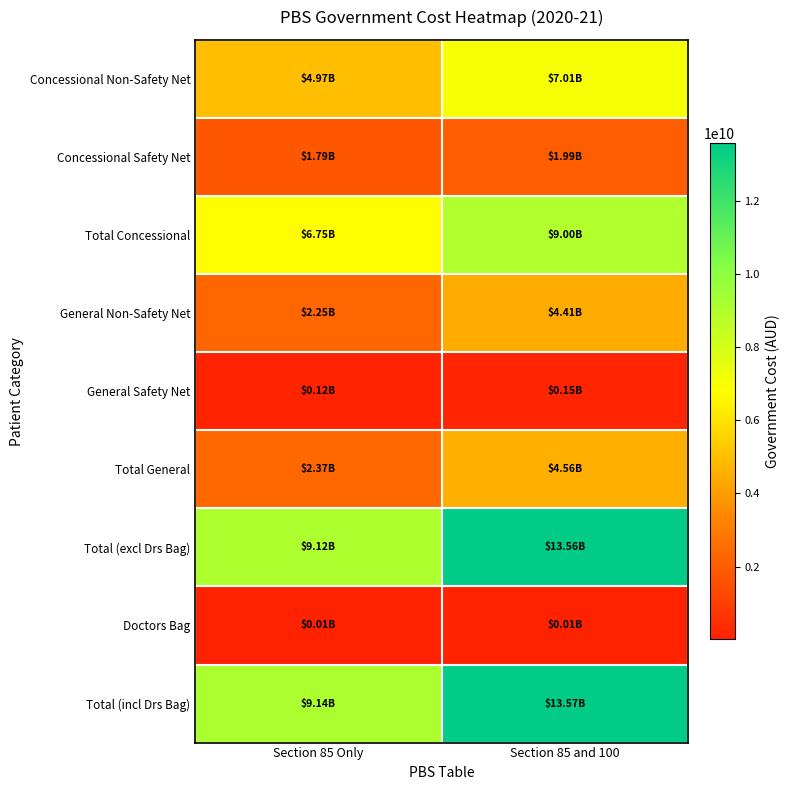

Reading left to right, transcribe all the data shown in this chart.

Concessional Non-Safety Net: Section 85 Only=4966909221.4	Section 85 and 100=7010646005.2
Concessional Safety Net: Section 85 Only=1787793796.8	Section 85 and 100=1985329594.4
Total Concessional: Section 85 Only=6754703018.3	Section 85 and 100=8995975599.6
General Non-Safety Net: Section 85 Only=2247741985.4	Section 85 and 100=4414990093.2
General Safety Net: Section 85 Only=119462970.4	Section 85 and 100=147503450.1
Total General: Section 85 Only=2367204955.8	Section 85 and 100=4562493543.3
Total (excl Drs Bag): Section 85 Only=9121907974.1	Section 85 and 100=13558469142.9
Doctors Bag: Section 85 Only=14971053.0	Section 85 and 100=14971053.0
Total (incl Drs Bag): Section 85 Only=9136879027.1	Section 85 and 100=13573440195.9